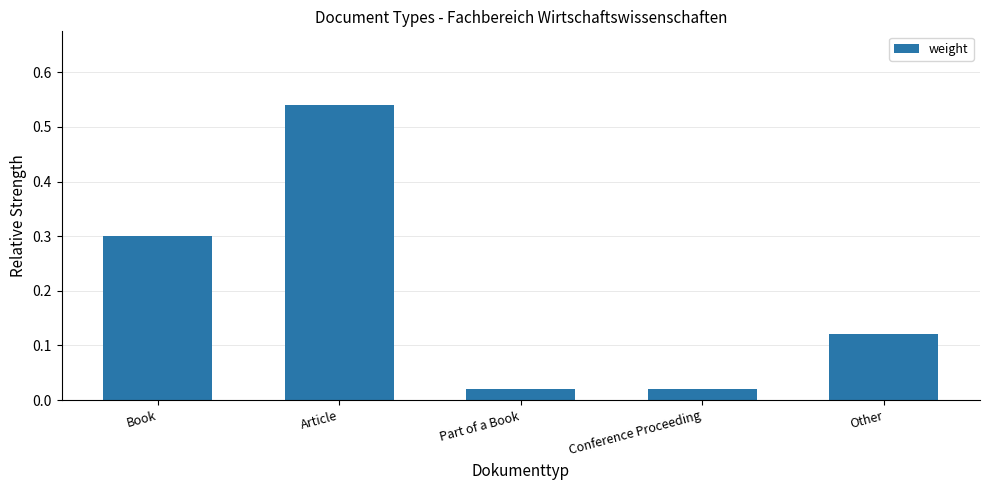

Which label corresponds to the largest value in the chart?

Article